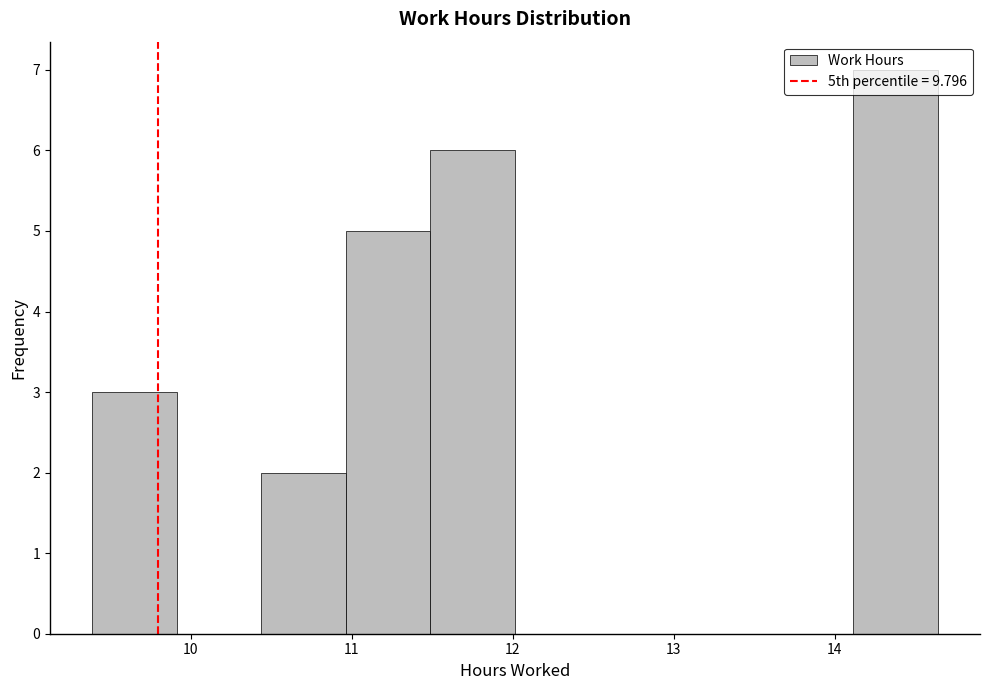

Over which range of the x-axis is the bar tallest?

14.1 to 14.6